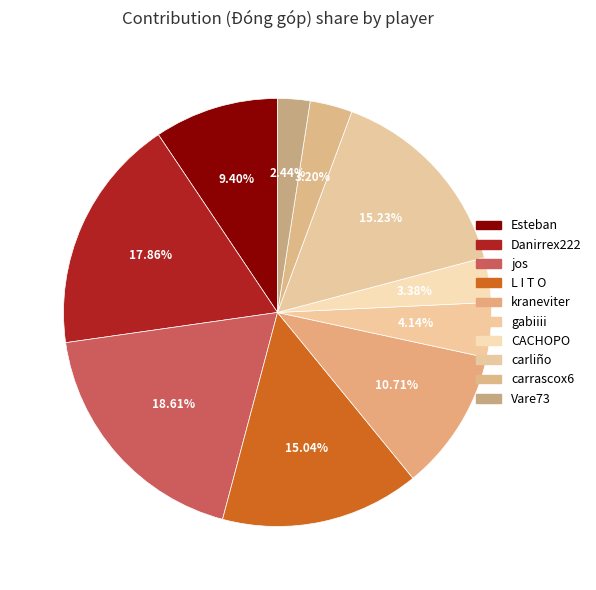

Does any single category account for the majority?

No